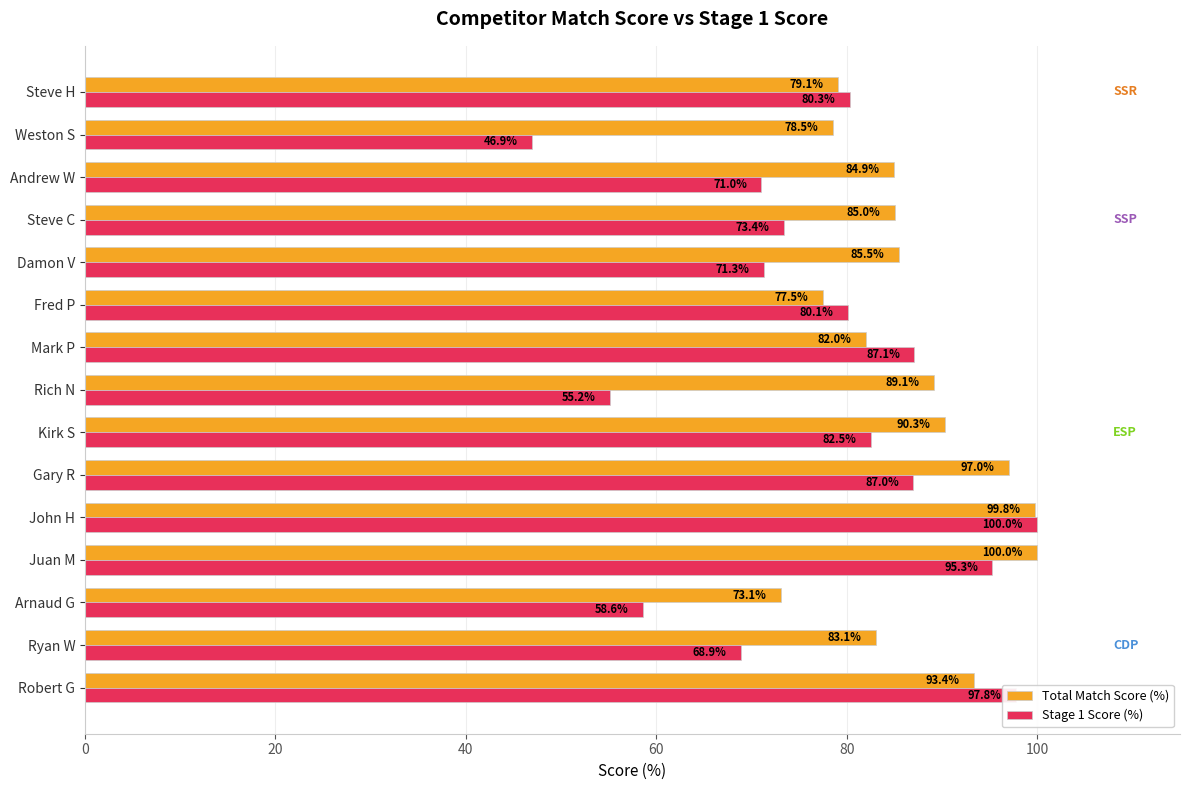

What value does the Total Match Score (%) series have at John H?

99.8